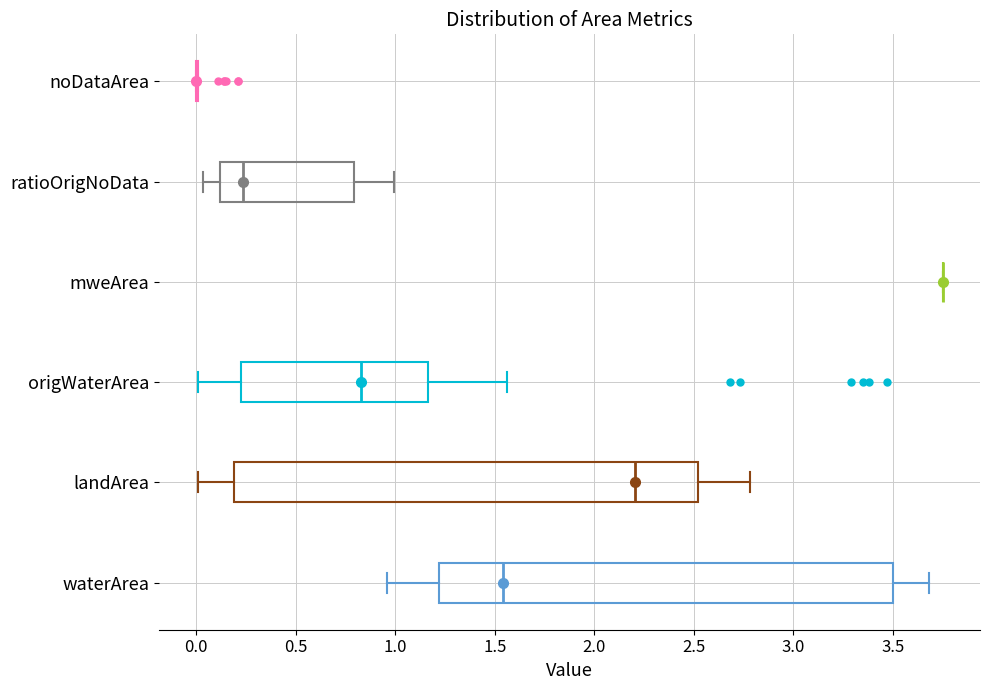

Where does the median line of the box for ratioOrigNoData sit on the x-axis? The values are not printed on the chart, so give them approximately, as read against the axis.

0.25